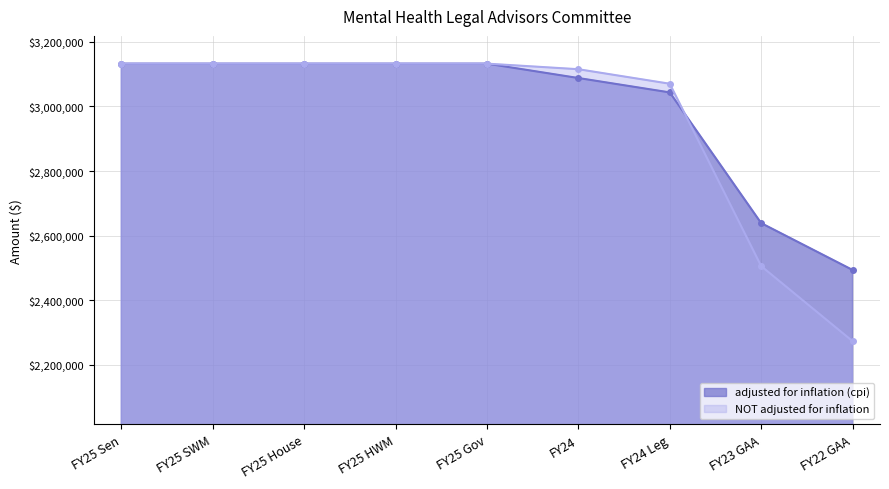

Rank the series at FY25 Gov from highest to lowest value.

adjusted for inflation (cpi), NOT adjusted for inflation